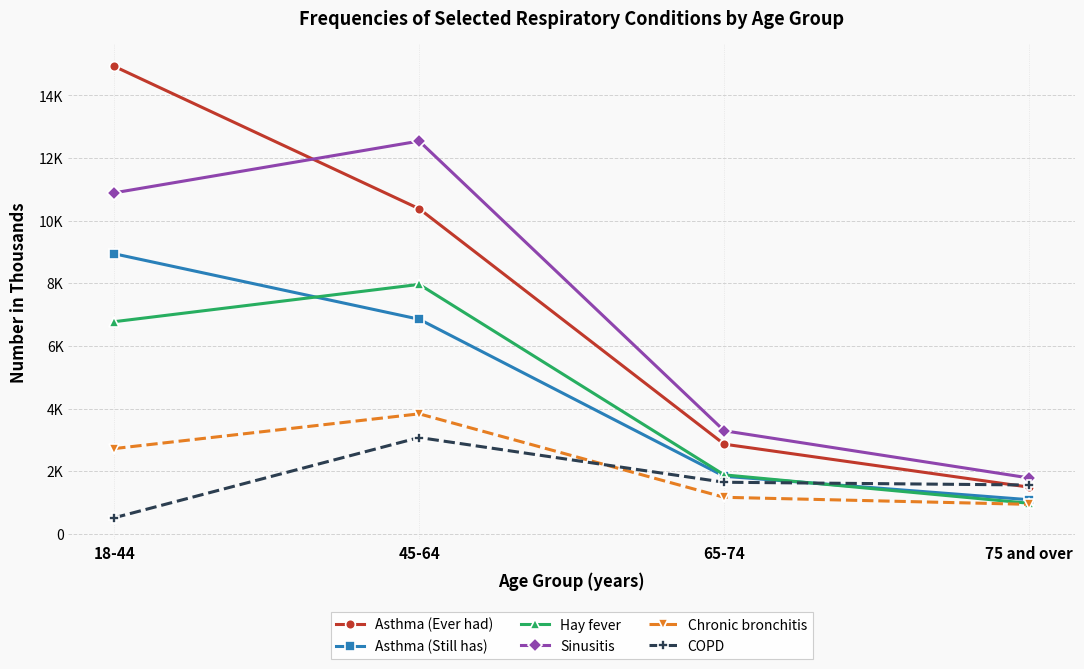

Which series has the largest range (max minus min)?

Asthma (Ever had)